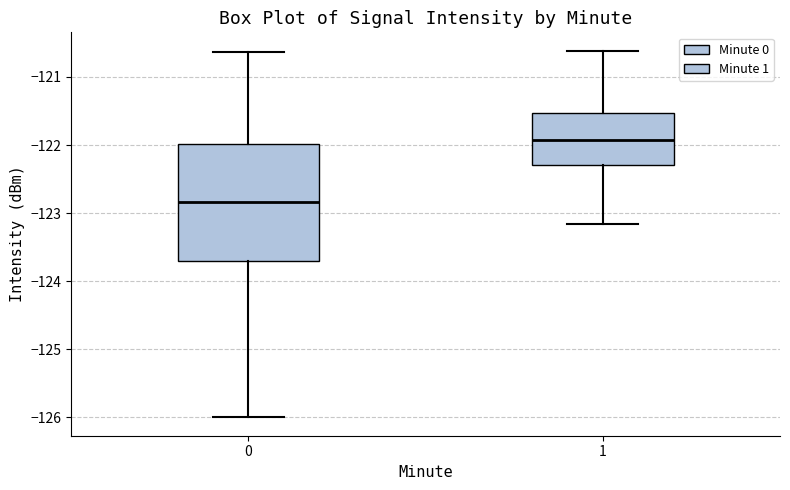

Which box's median line is the highest?

1